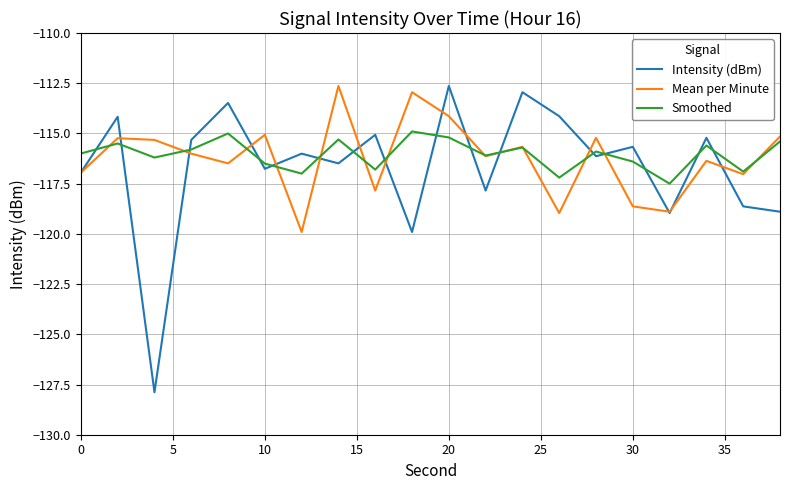

What are all the series names shown in the legend?

Intensity (dBm), Mean per Minute, Smoothed